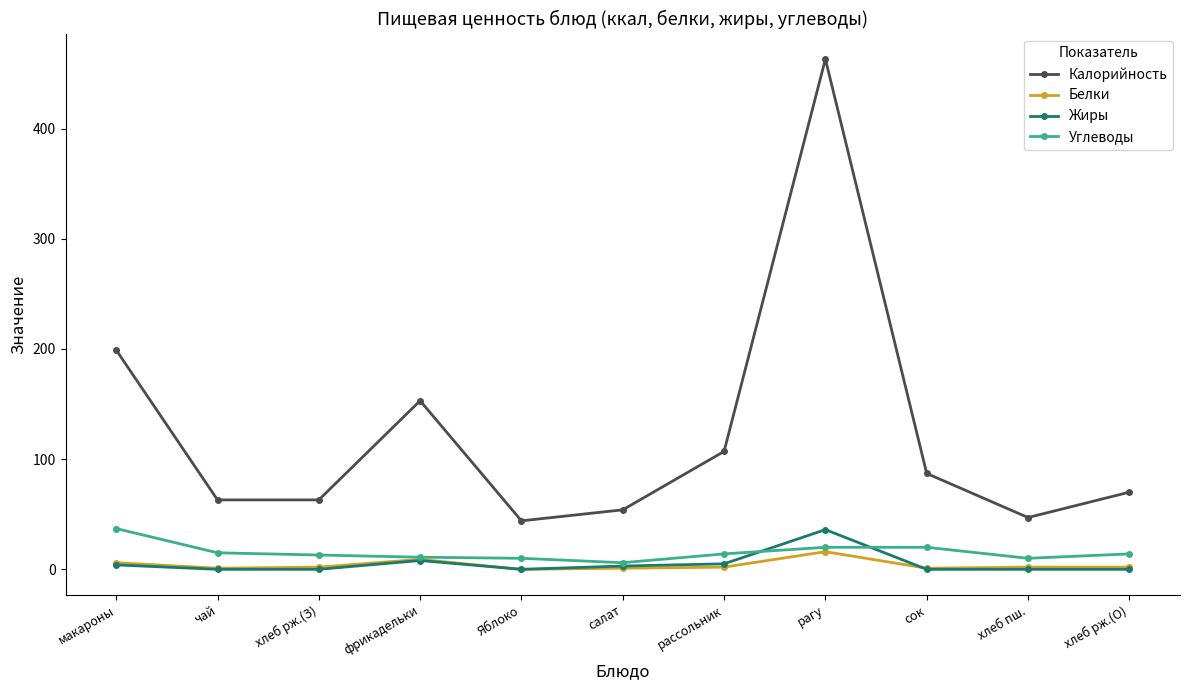

True or false: Жиры has more than 0 interior local peaks.

True